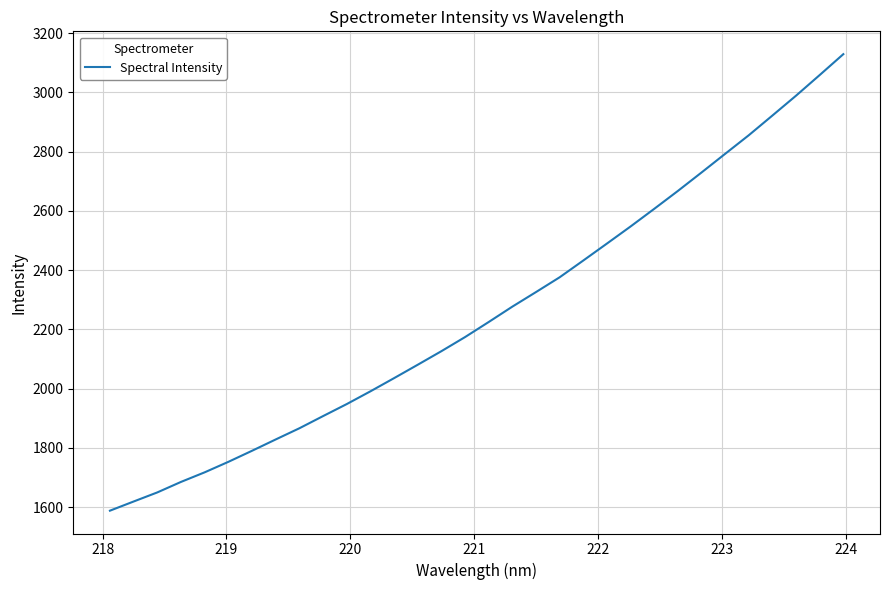

What is the smallest value displayed?

1588.1